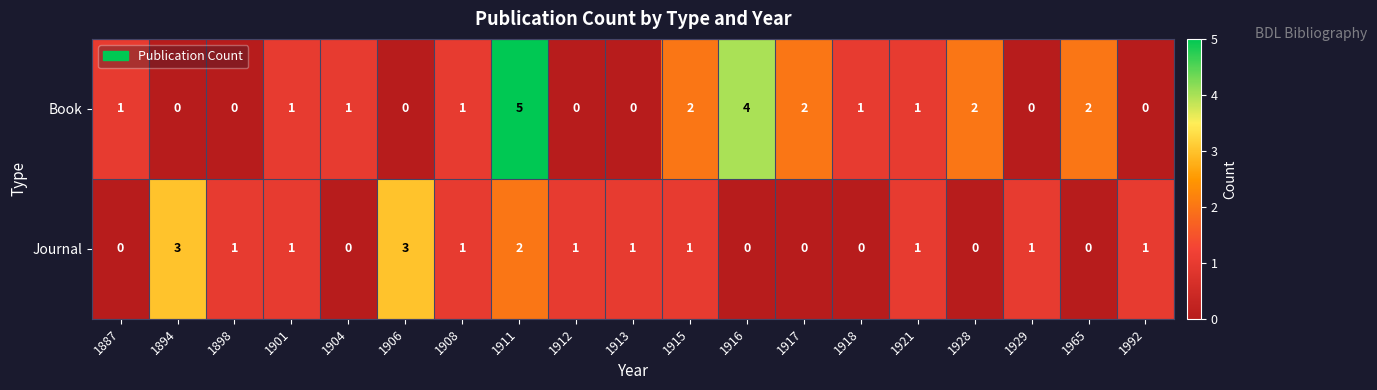

List the series in order of their overall mean, highest first.

Book, Journal